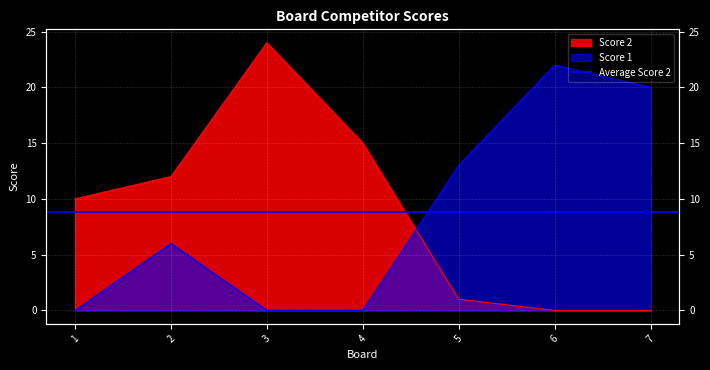

Between which two adjacent categories do Score 1 and Score 2 first intersect?

4 and 5